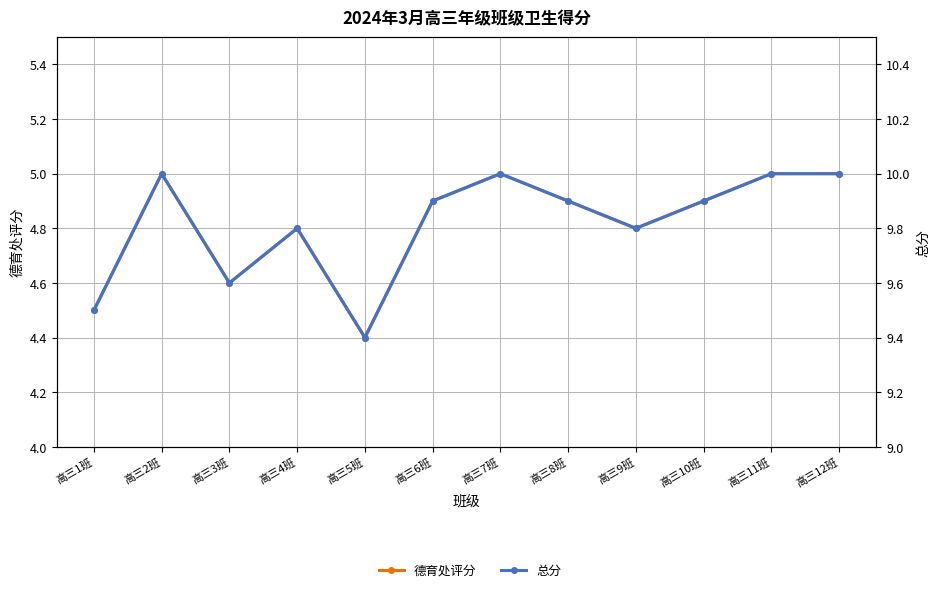

What is the sum of all 德育处评分 values?

57.8